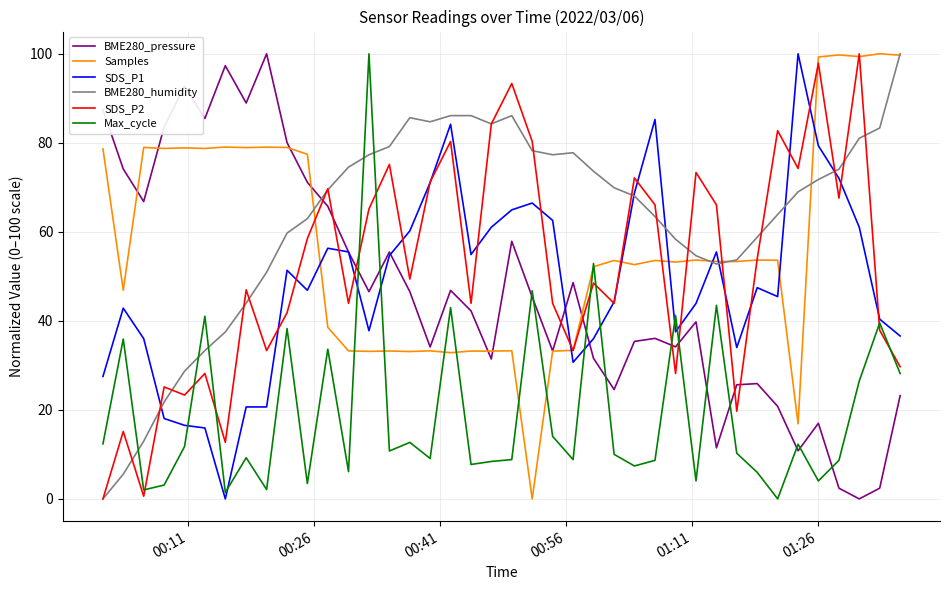

Which series ends up on top after the final intersection of Max_cycle and BME280_humidity?

BME280_humidity